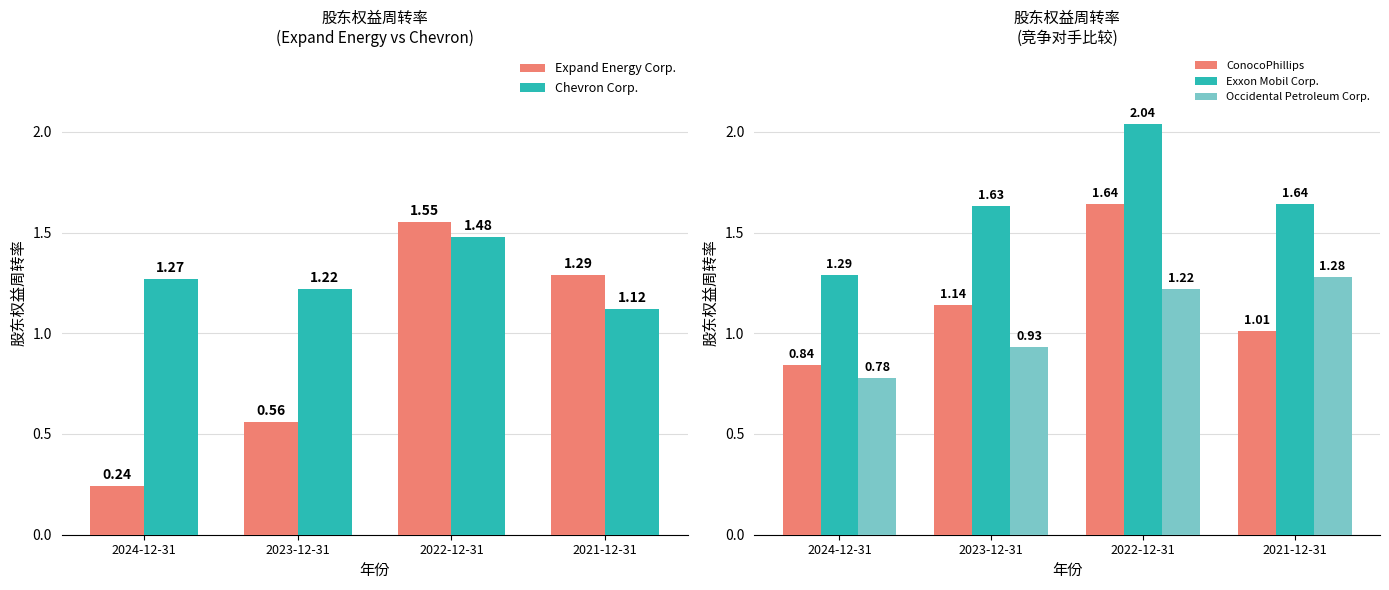

What are all the series names shown in the legend?

Expand Energy Corp., Chevron Corp., ConocoPhillips, Exxon Mobil Corp., Occidental Petroleum Corp.